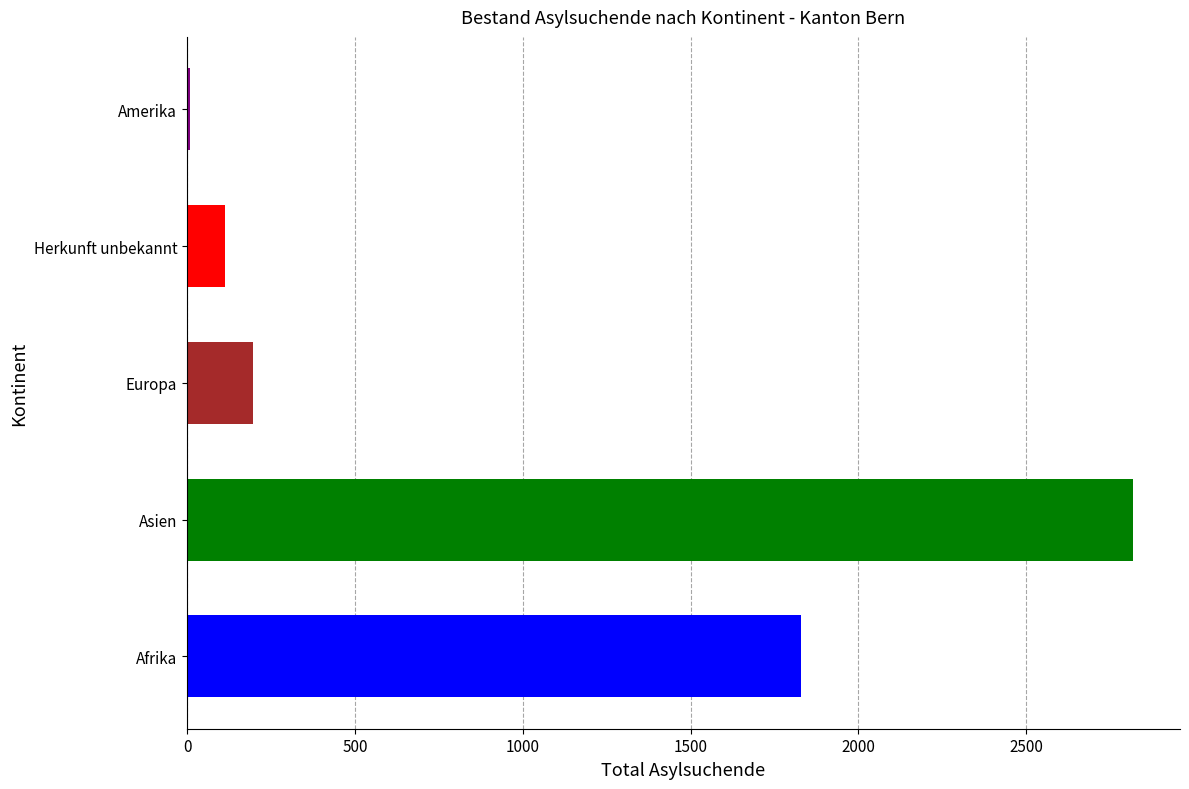

What is the average value?

993